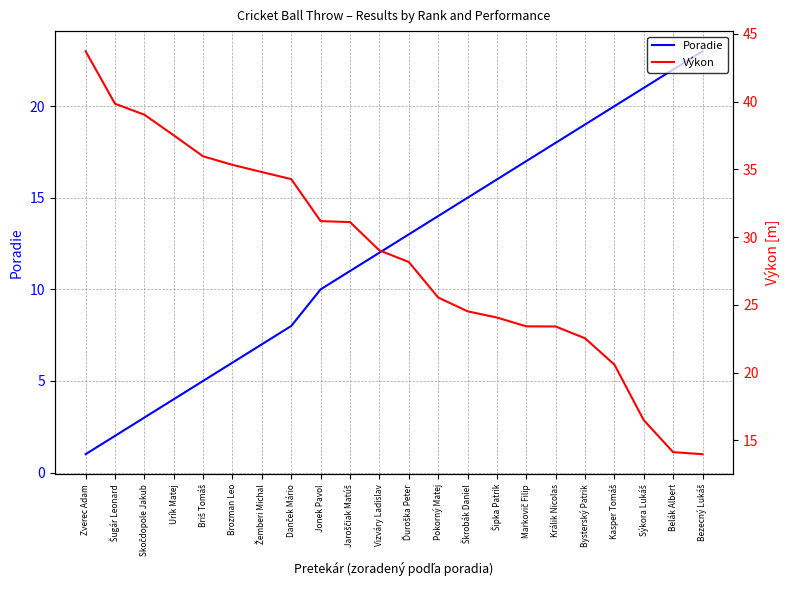

Reading left to right, what are all the values shown in this chart?

Poradie: 1.0	2.0	3.0	4.0	5.0	6.0	7.0	8.0	10.0	11.0	12.0	13.0	14.0	15.0	16.0	17.0	18.0	19.0	20.0	21.0	22.0	23.0
Výkon: 43.7	39.8	39.0	37.5	36.0	35.3	34.8	34.3	31.2	31.1	29.0	28.2	25.6	24.5	24.1	23.4	23.4	22.5	20.6	16.5	14.1	14.0